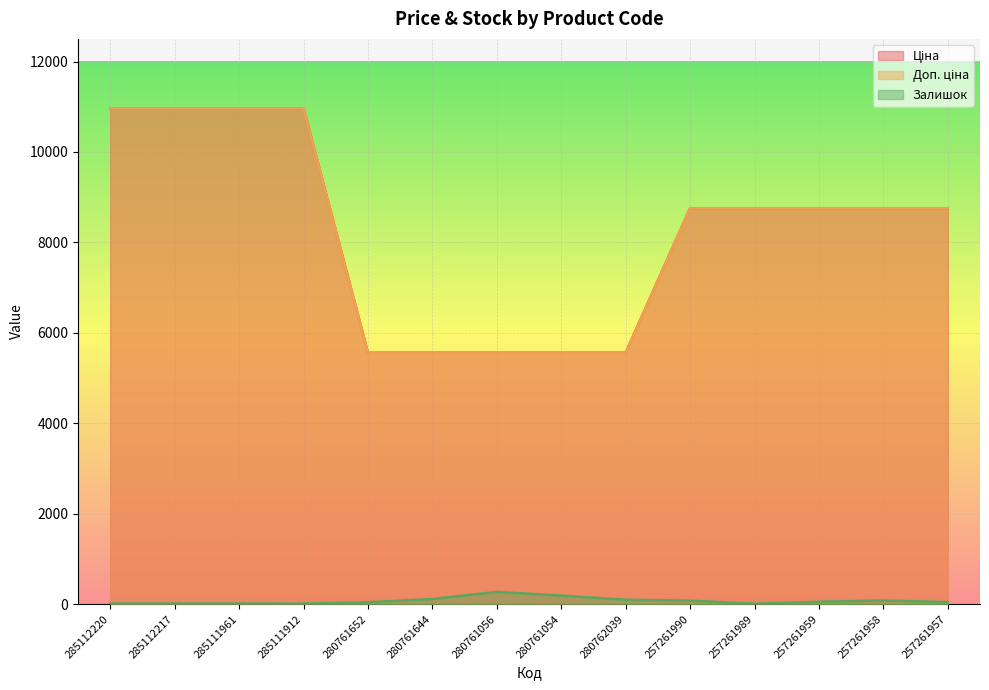

The Доп. ціна series shows 8755.5 at 257261957. True or false?

True